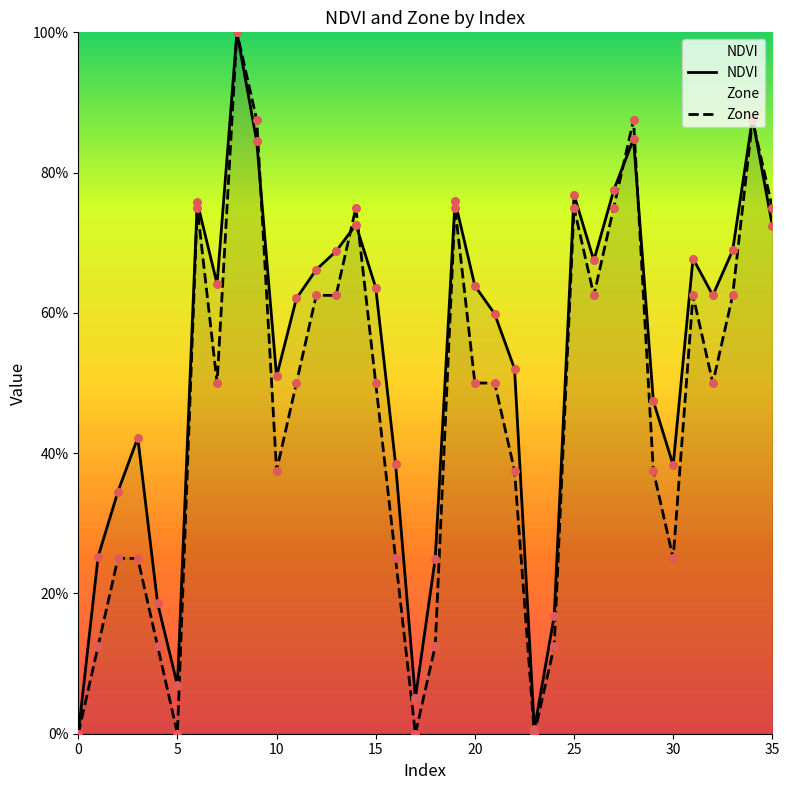

Which series has the largest total across all categories?

NDVI